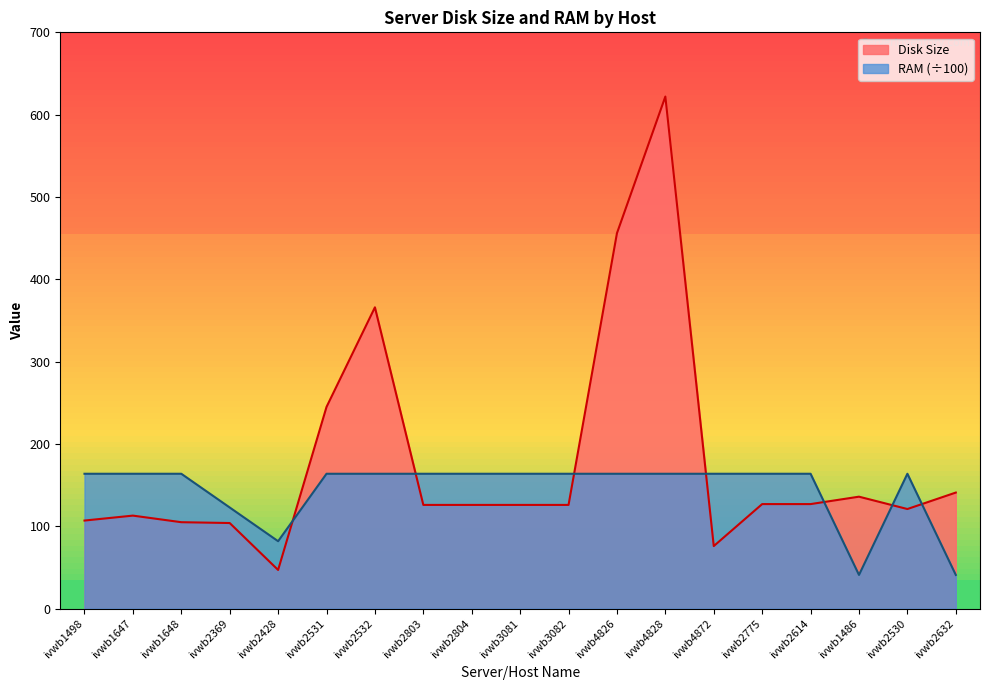

How many distinct data groups are displayed?

2